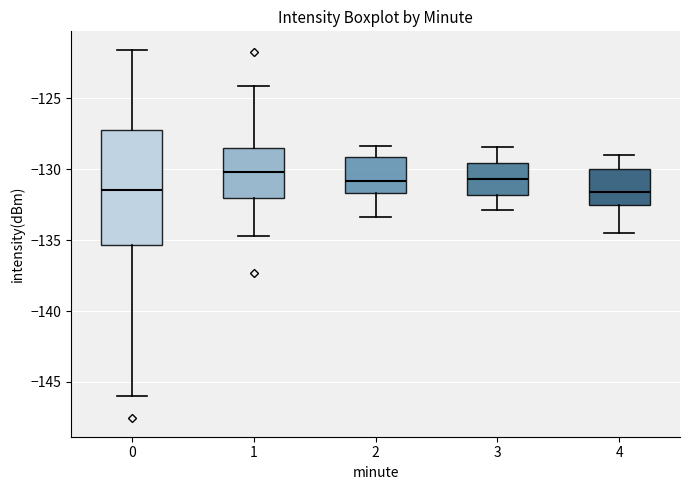

Where does the median line of the box at x = 1 sit on the y-axis? The values are not printed on the chart, so give them approximately, as read against the axis.

-130.0